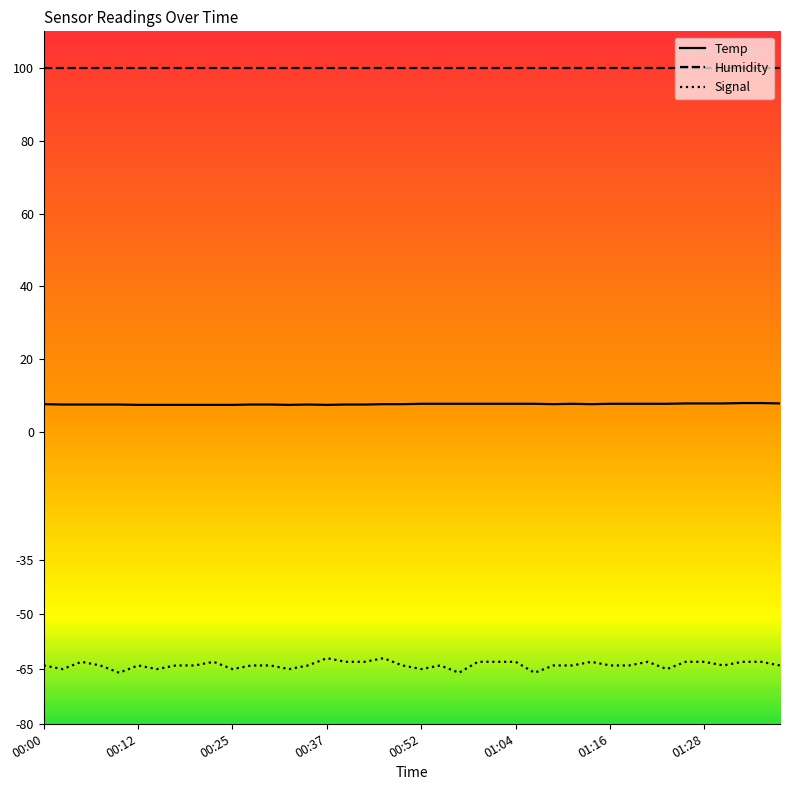

True or false: Signal and Humidity cross at least once.

False